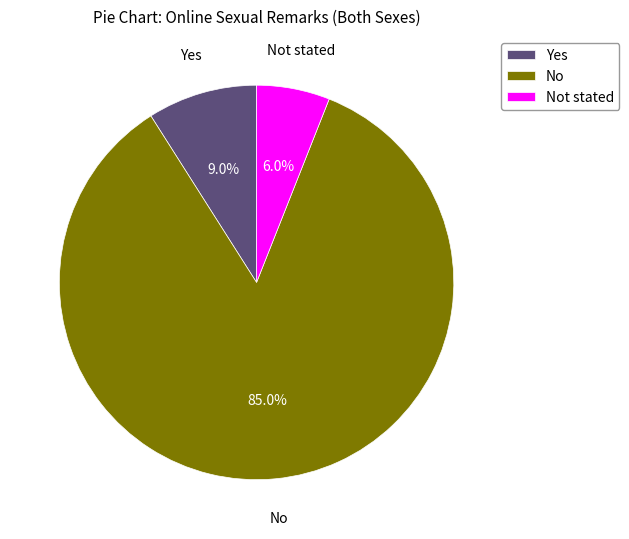

Which slice is the smallest?

Not stated